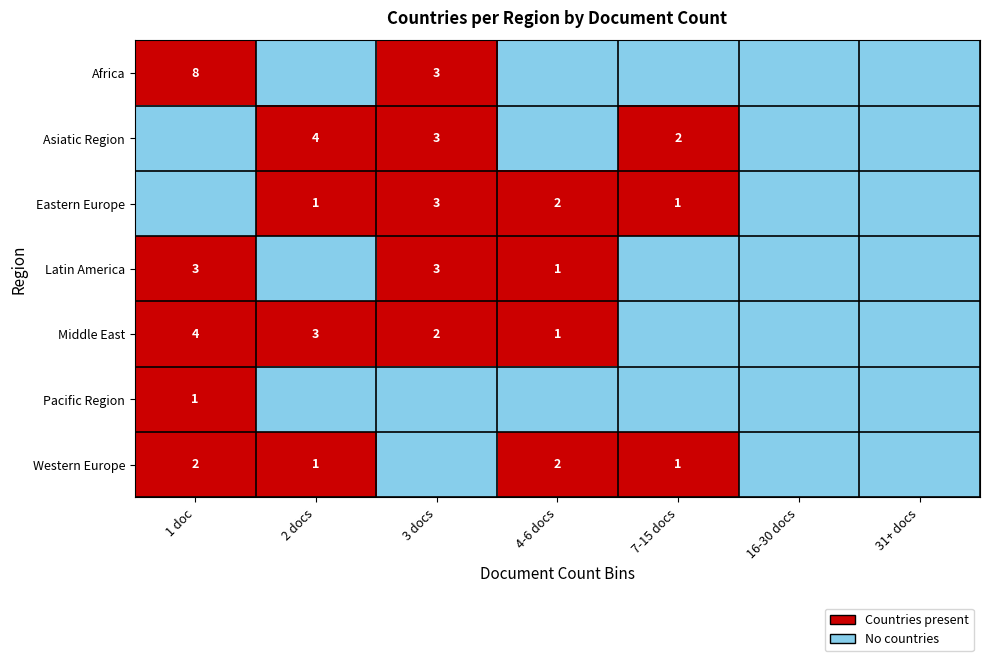

What is the total value across all series at 2 docs?

4